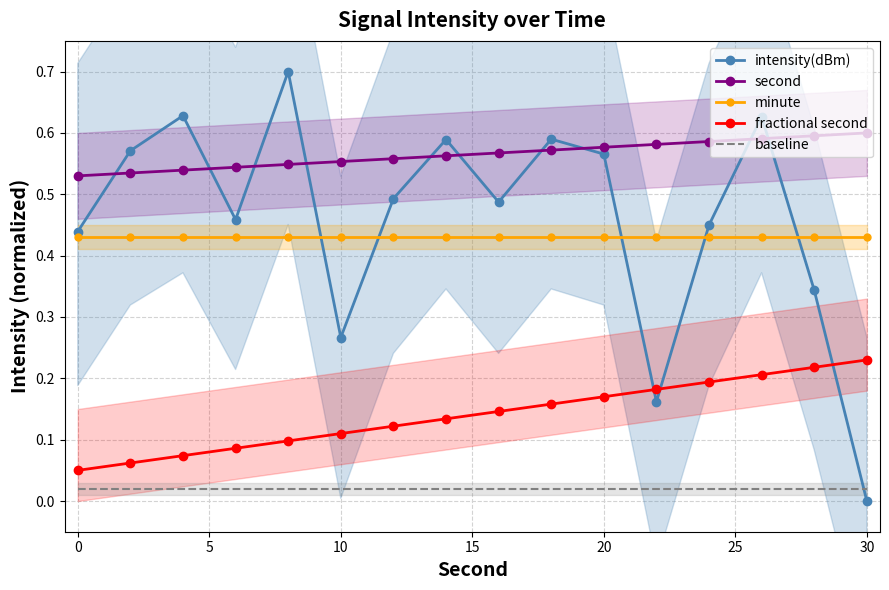

Reading left to right, extract all data points from this chart.

intensity(dBm): 0.4	0.6	0.6	0.5	0.7	0.3	0.5	0.6	0.5	0.6	0.6	0.2	0.4	0.6	0.3	0.0
second: 0.5	0.5	0.5	0.5	0.5	0.6	0.6	0.6	0.6	0.6	0.6	0.6	0.6	0.6	0.6	0.6
minute: 0.4	0.4	0.4	0.4	0.4	0.4	0.4	0.4	0.4	0.4	0.4	0.4	0.4	0.4	0.4	0.4
fractional second: 0.1	0.1	0.1	0.1	0.1	0.1	0.1	0.1	0.1	0.2	0.2	0.2	0.2	0.2	0.2	0.2
baseline: 0.0	0.0	0.0	0.0	0.0	0.0	0.0	0.0	0.0	0.0	0.0	0.0	0.0	0.0	0.0	0.0